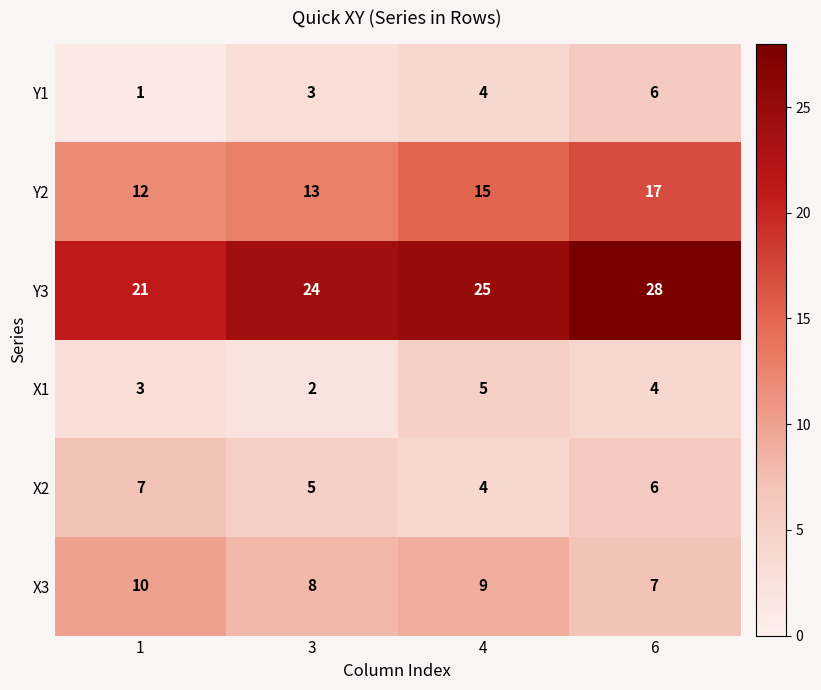

Which series changed the most between 3 and 4?

X1